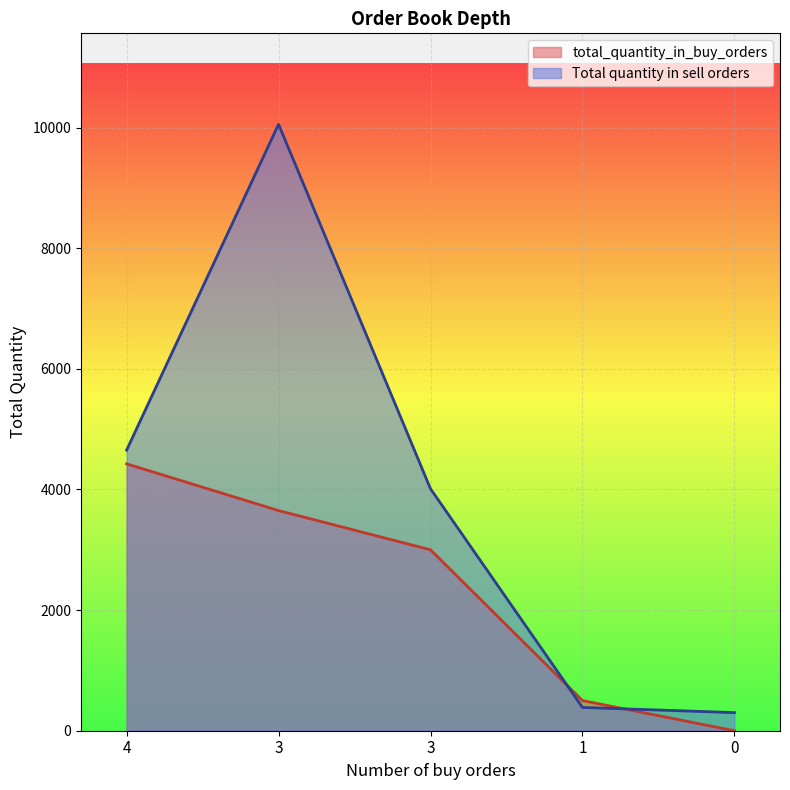

The value of total_quantity_in_buy_orders at 3 is 5272. True or false?

False